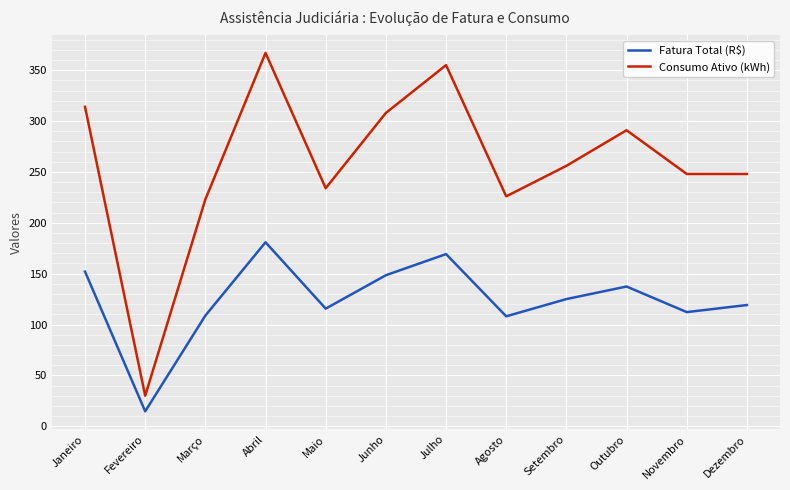

What is the spread (max minus min) of values at Março?

114.2